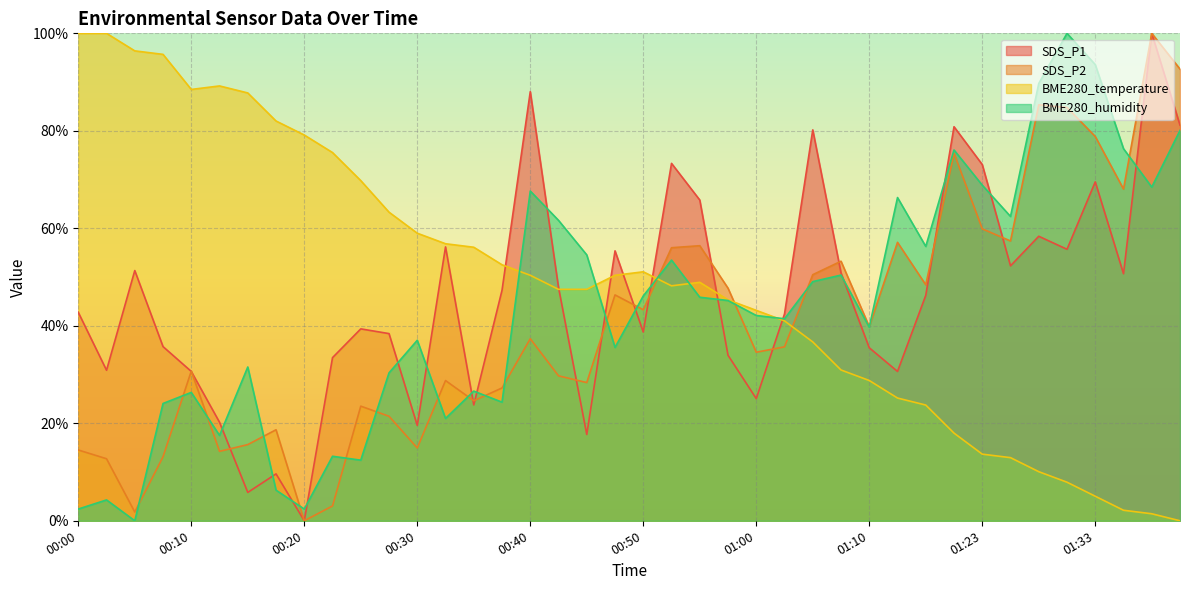

What position from the right is 00:55?

18